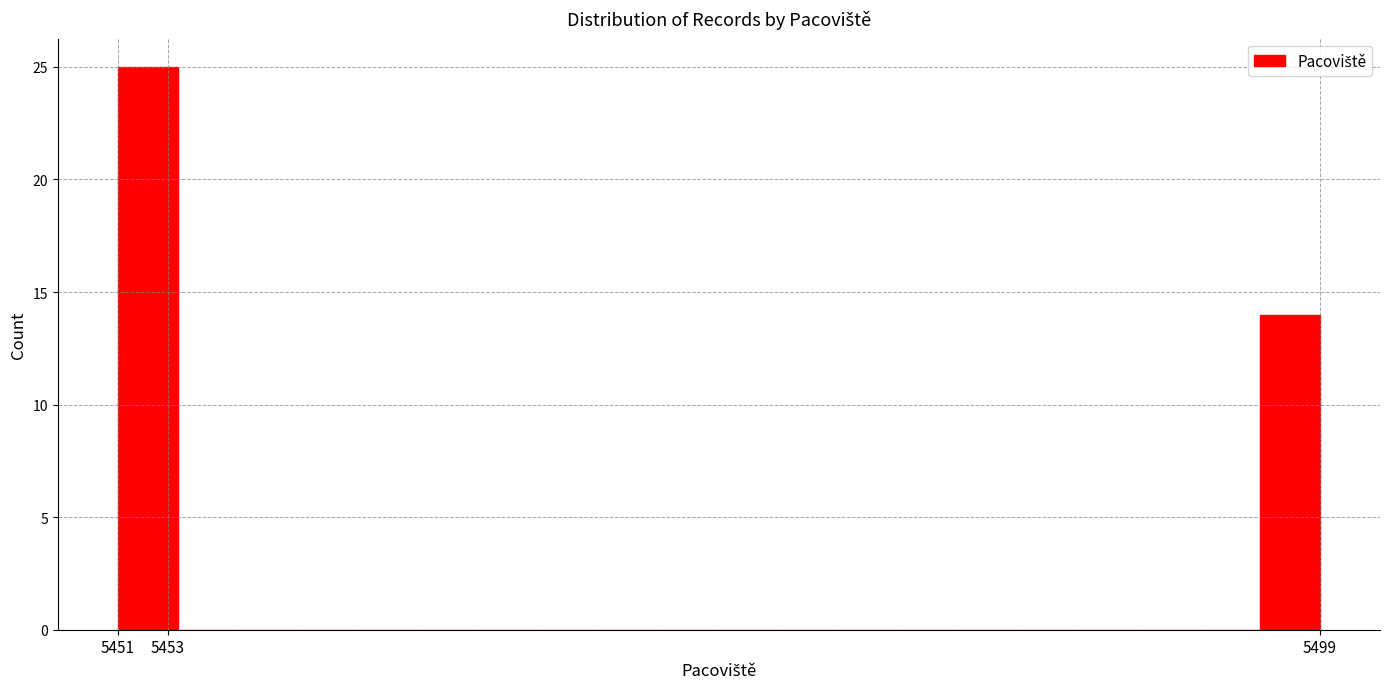

Reading left to right, list every bar in this chart as the range it spans on the x-axis followed by its height. The values are not printed on the chart, so give them approximately, as read against the axis.

5451.0 to 5453.4: 25
5453.4 to 5455.8: 0
5455.8 to 5458.2: 0
5458.2 to 5460.6: 0
5460.6 to 5463.0: 0
5463.0 to 5465.4: 0
5465.4 to 5467.8: 0
5467.8 to 5470.2: 0
5470.2 to 5472.6: 0
5472.6 to 5475.0: 0
5475.0 to 5477.4: 0
5477.4 to 5479.8: 0
5479.8 to 5482.2: 0
5482.2 to 5484.6: 0
5484.6 to 5487.0: 0
5487.0 to 5489.4: 0
5489.4 to 5491.8: 0
5491.8 to 5494.2: 0
5494.2 to 5496.6: 0
5496.6 to 5499.0: 14